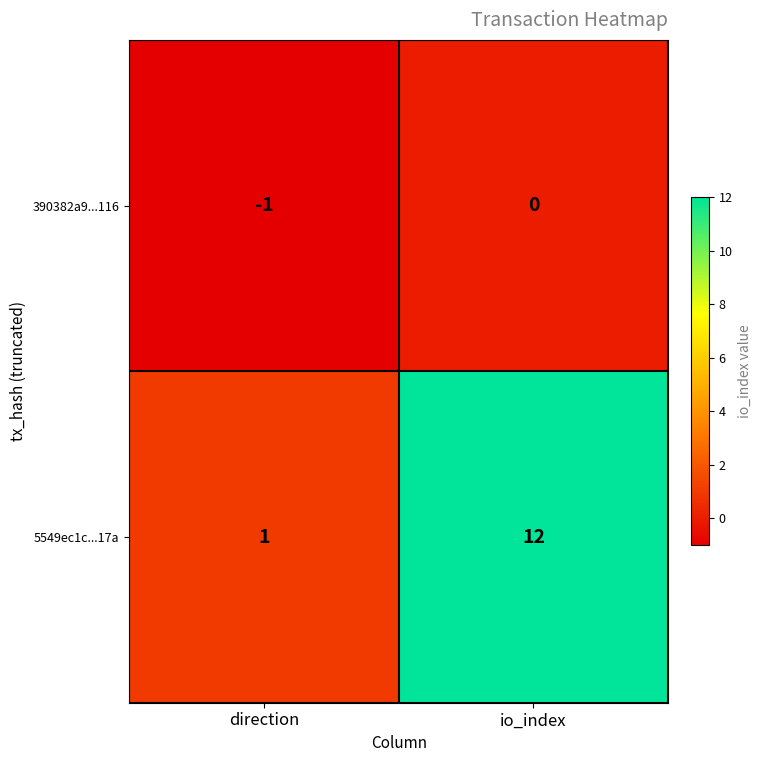

The value of 5549ec1c...17a at direction is 1. True or false?

True